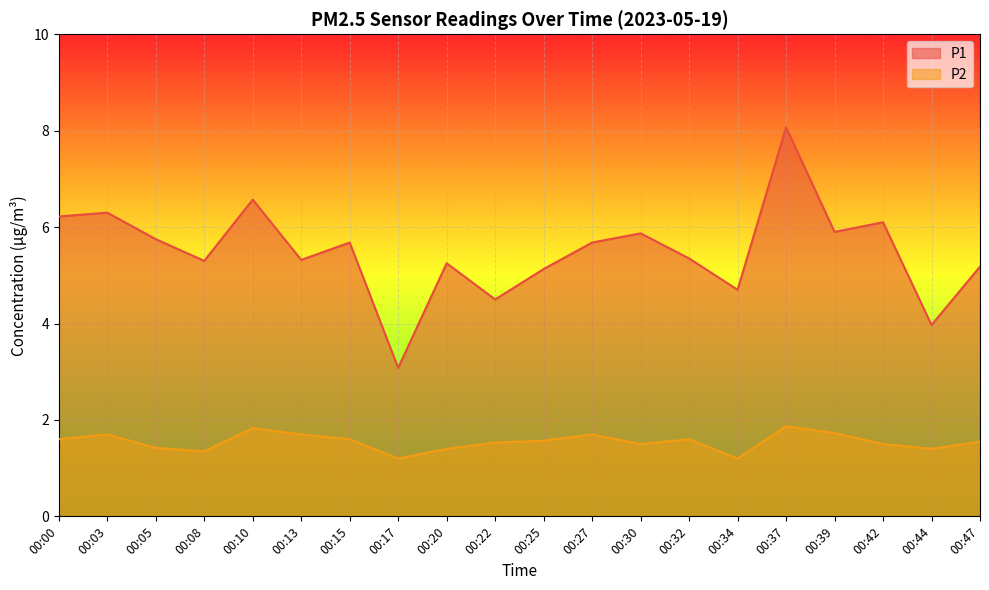

What is the minimum value shown in the chart?

1.2